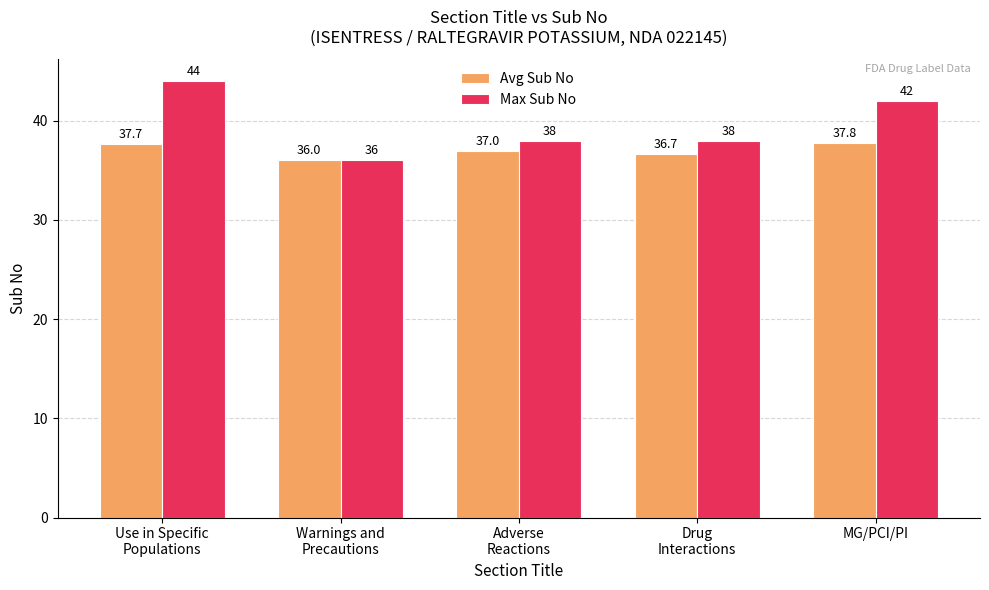

The value of Avg Sub No at Drug
Interactions is 36.7. True or false?

True